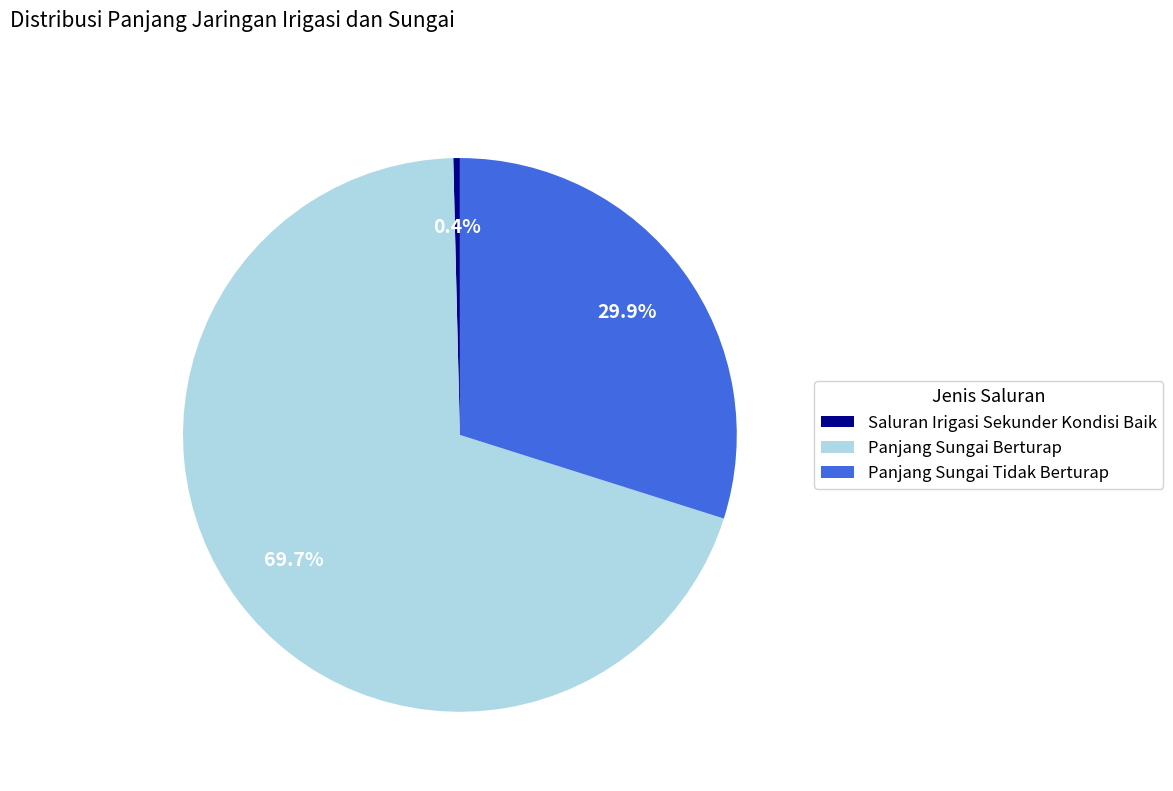

Rank the categories by value from highest to lowest.

Panjang Sungai Berturap, Panjang Sungai Tidak Berturap, Saluran Irigasi Sekunder Kondisi Baik